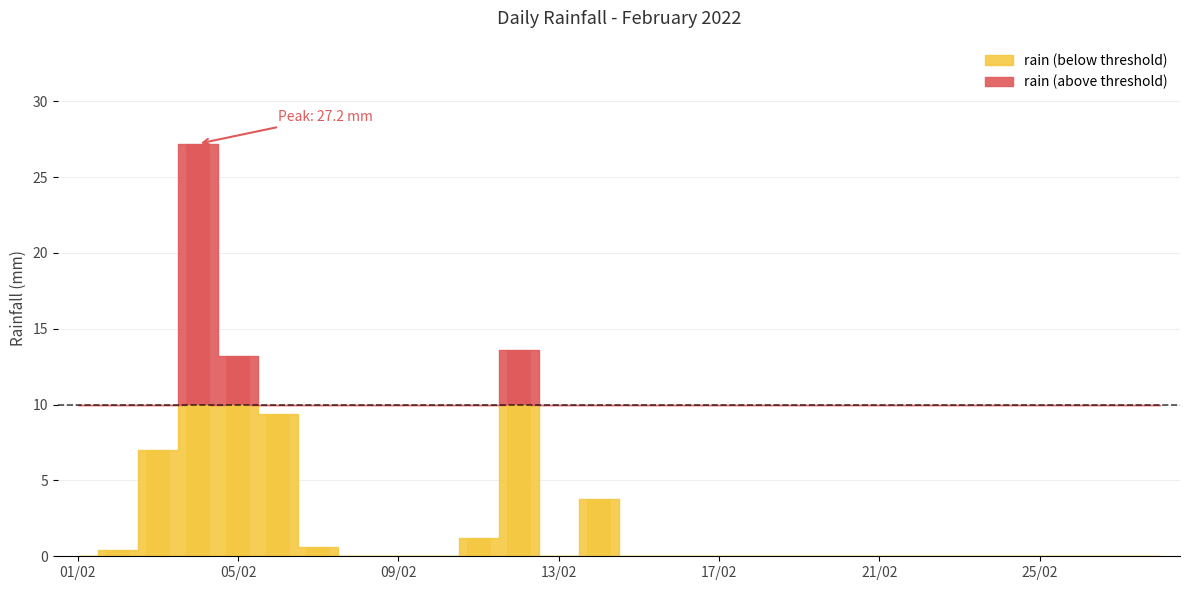

List the labels in order of value, smallest first.

2022-02-01, 2022-02-08, 2022-02-09, 2022-02-10, 2022-02-13, 2022-02-15, 2022-02-16, 2022-02-17, 2022-02-18, 2022-02-19, 2022-02-20, 2022-02-21, 2022-02-22, 2022-02-23, 2022-02-24, 2022-02-25, 2022-02-26, 2022-02-27, 2022-02-28, 2022-02-02, 2022-02-07, 2022-02-11, 2022-02-14, 2022-02-03, 2022-02-06, 2022-02-05, 2022-02-12, 2022-02-04